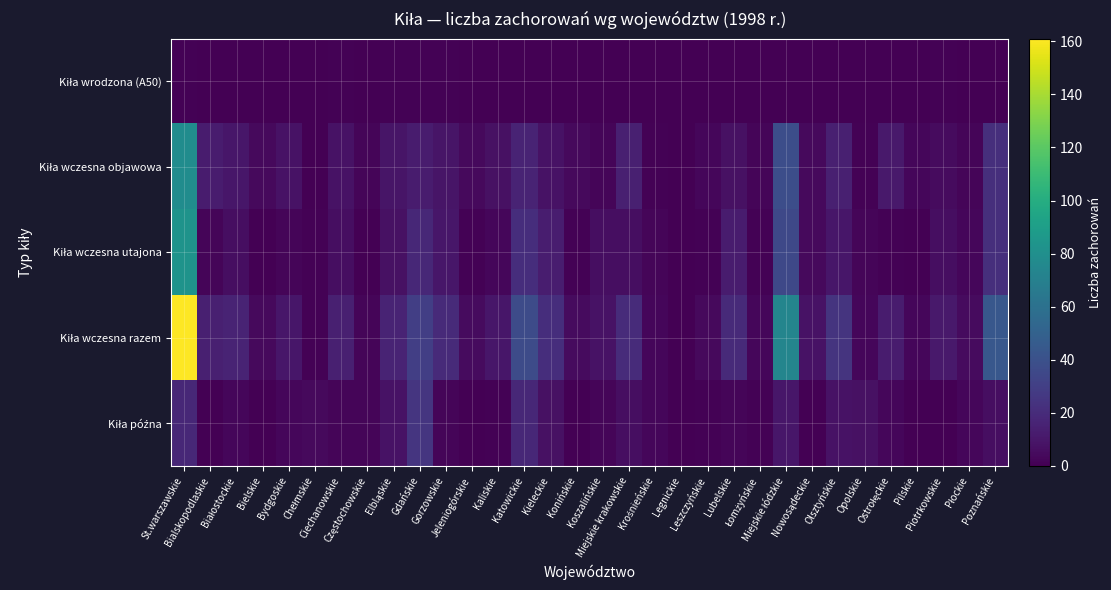

Which label corresponds to the smallest value in the chart?

Bialskopodlaskie